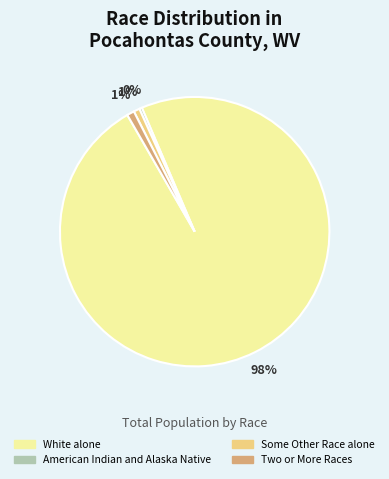

Does any single category account for the majority?

Yes